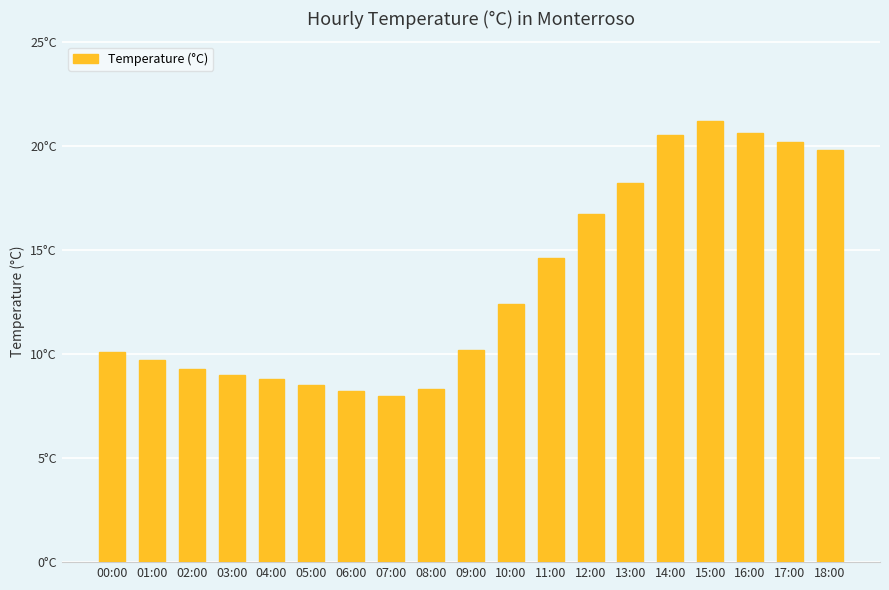

The chart shows a value of 3.5 at 02:00. True or false?

False